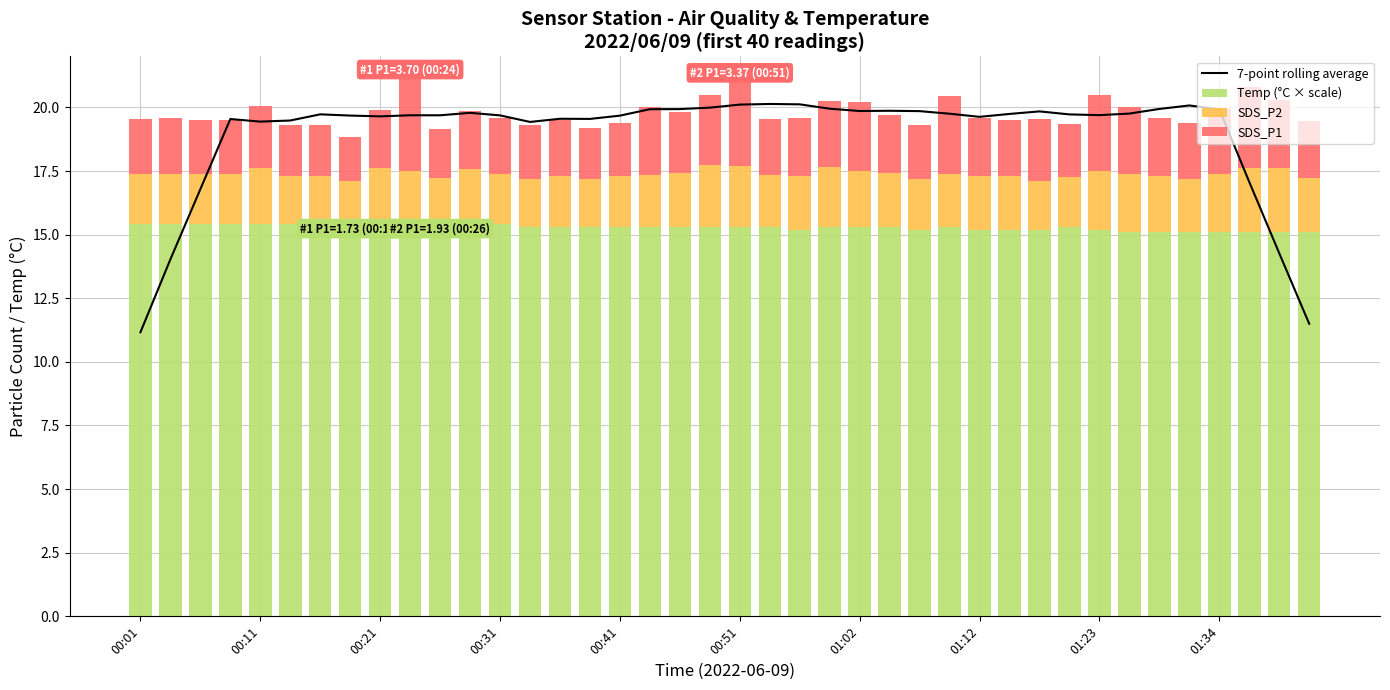

What is the value of the 7-point rolling average bar at the 1st from the left?

11.2